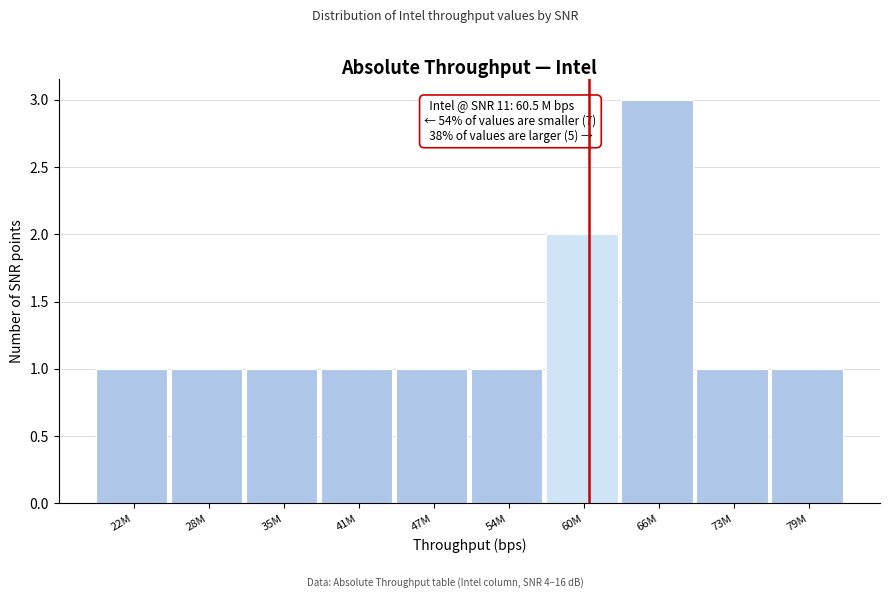

Reading left to right, extract all data points from this chart.

1	1	1	1	1	1	2	3	1	1